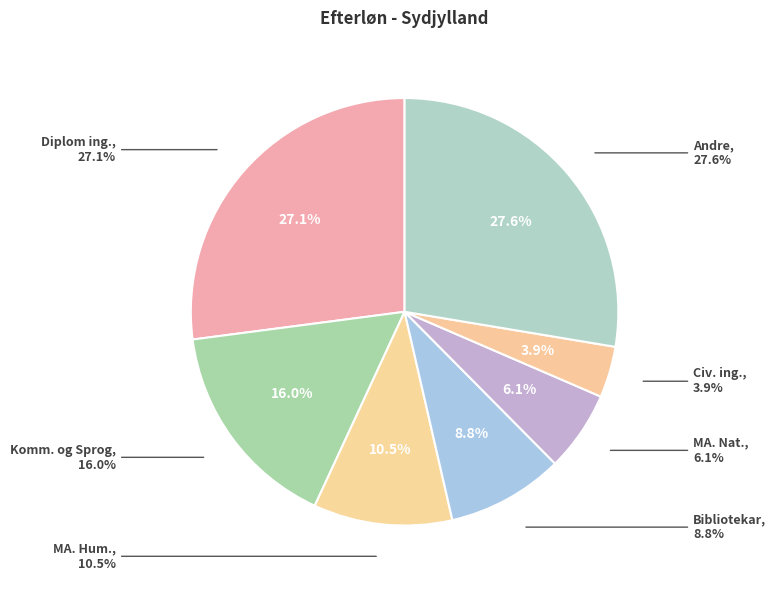

To the nearest percent, what is the average slice percentage?

14%